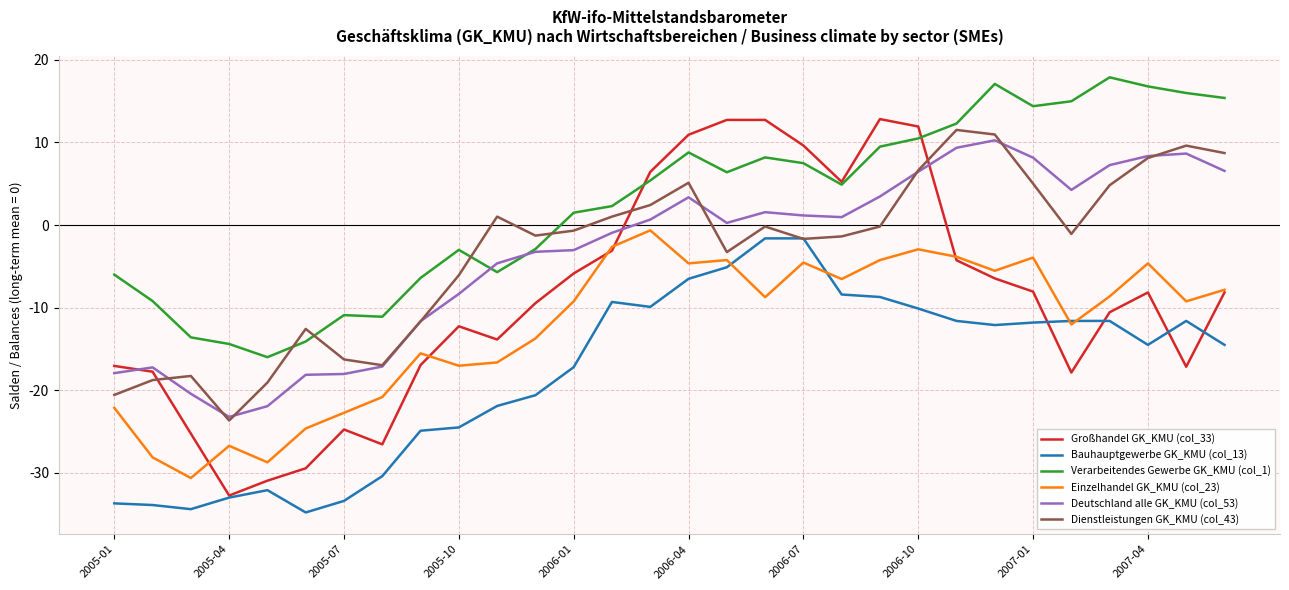

Which series has the largest total across all categories?

Verarbeitendes Gewerbe GK_KMU (col_1)